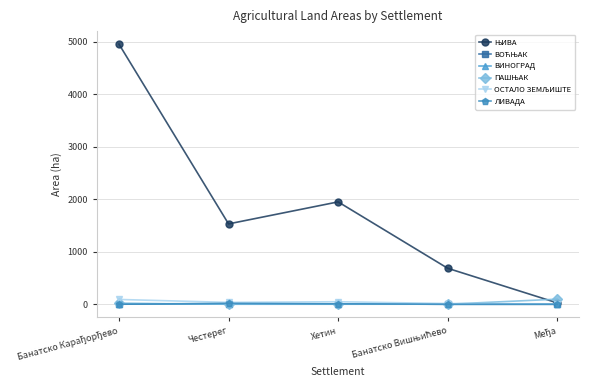

What is the label of the 3rd point from the left?

Хетин